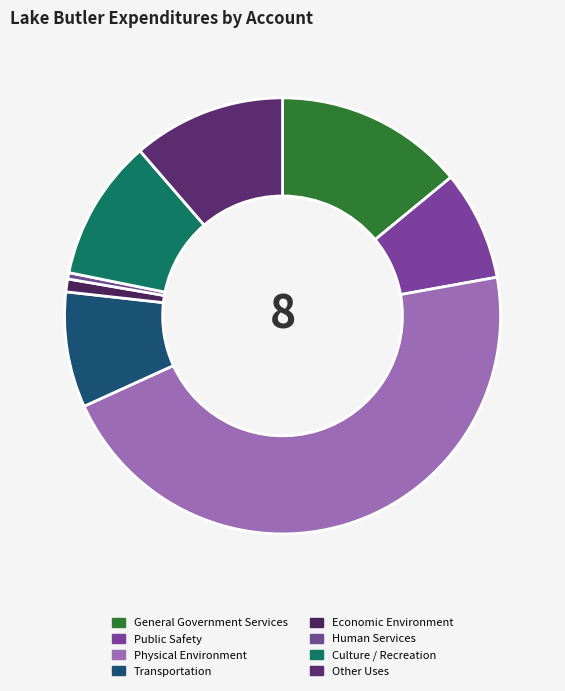

To the nearest percent, what is the difference between the largest and smallest slice percentages?

46%